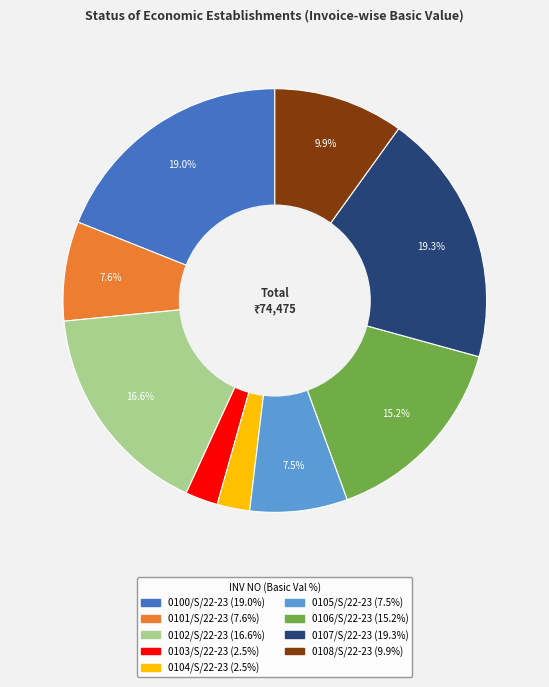

To the nearest percent, what is the difference between the 0102/S/22-23 and 0108/S/22-23 slice percentages?

7%